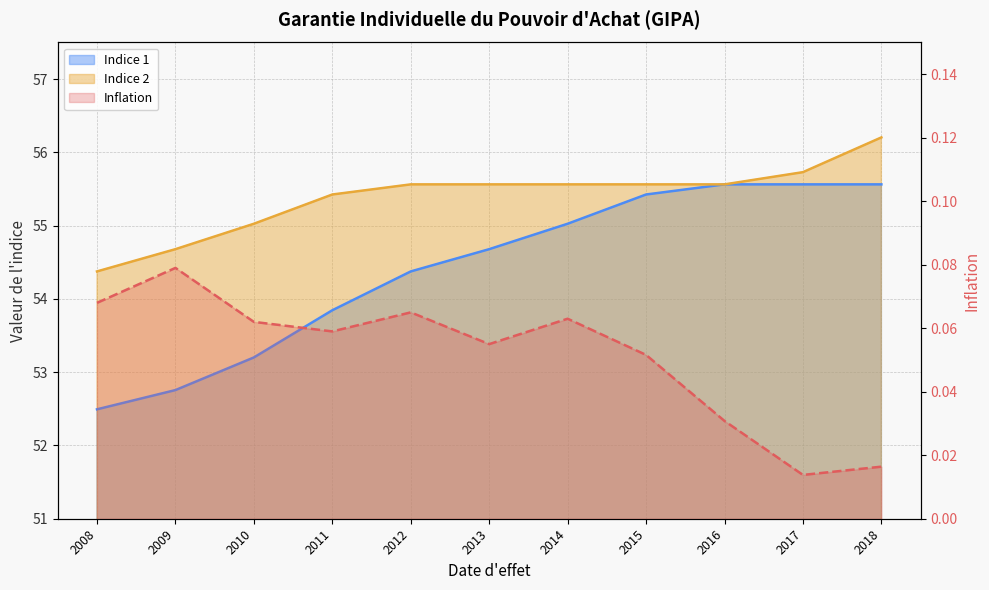

Read the Indice 1 value at 2008.

52.5